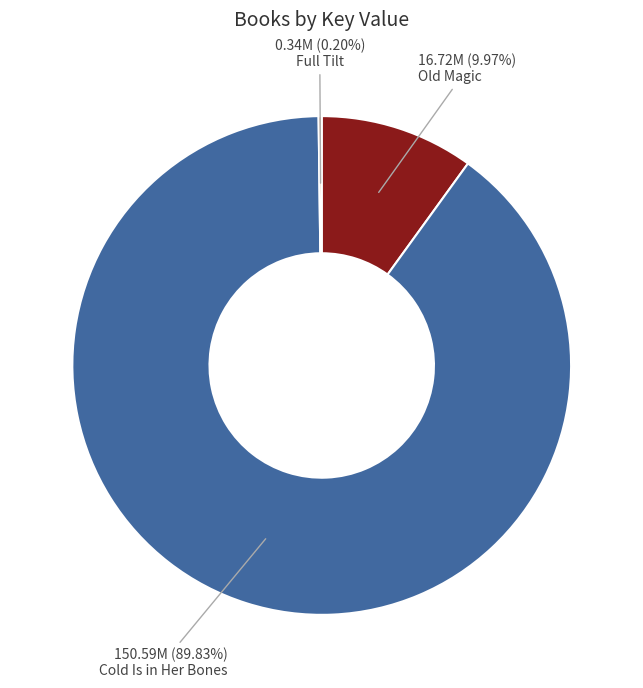

Is the sum of Cold Is in Her Bones and Old Magic greater than half?

Yes